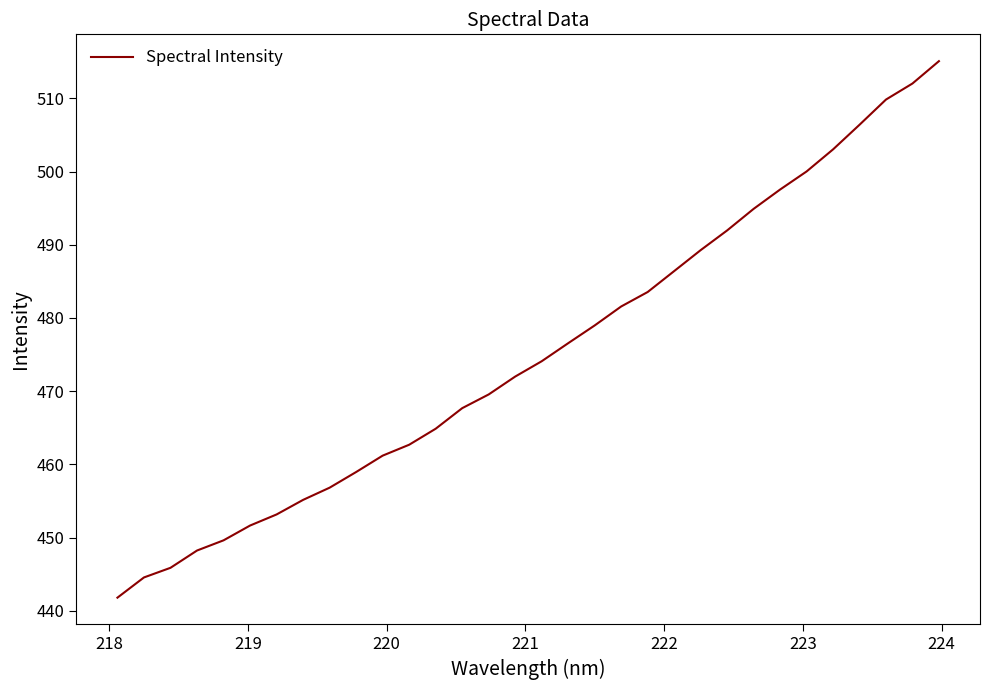

What is the minimum value shown in the chart?

441.8